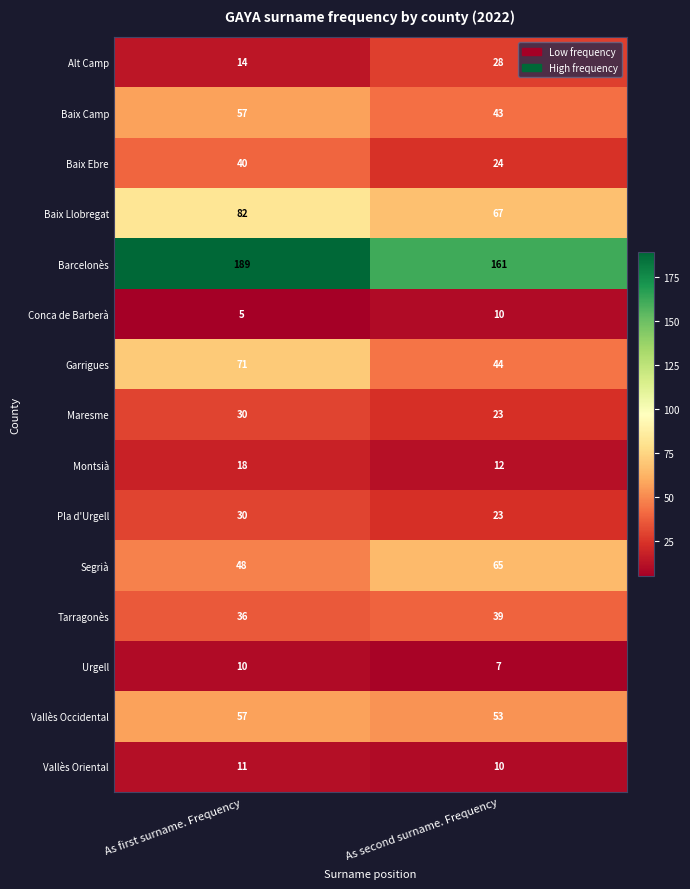

The value of Vallès Oriental at As first surname. Frequency is 11. True or false?

True